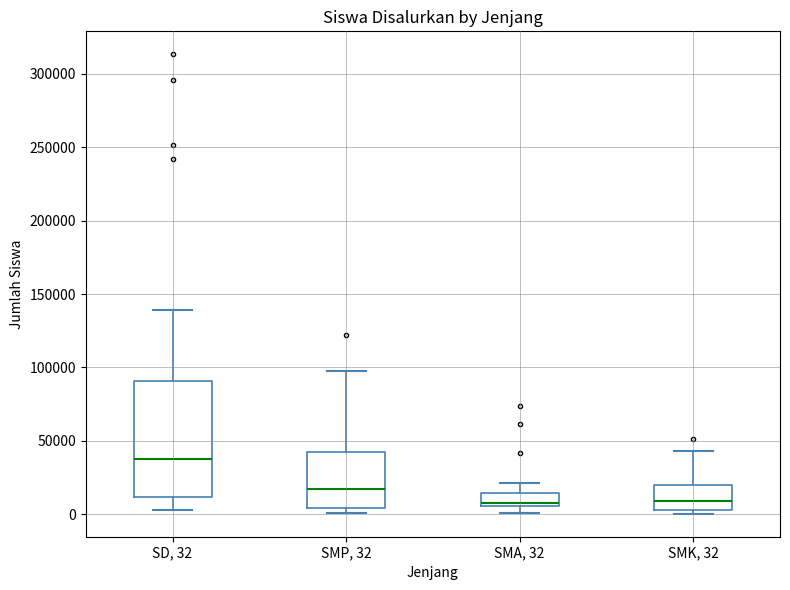

Comparing the boxes themselves (not the whiskers), which one is the tallest?

SD, 32